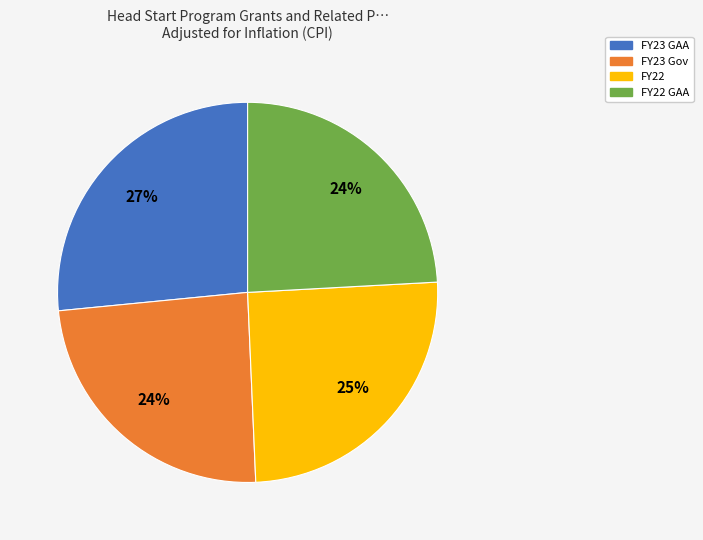

How many segments does this pie chart have?

4